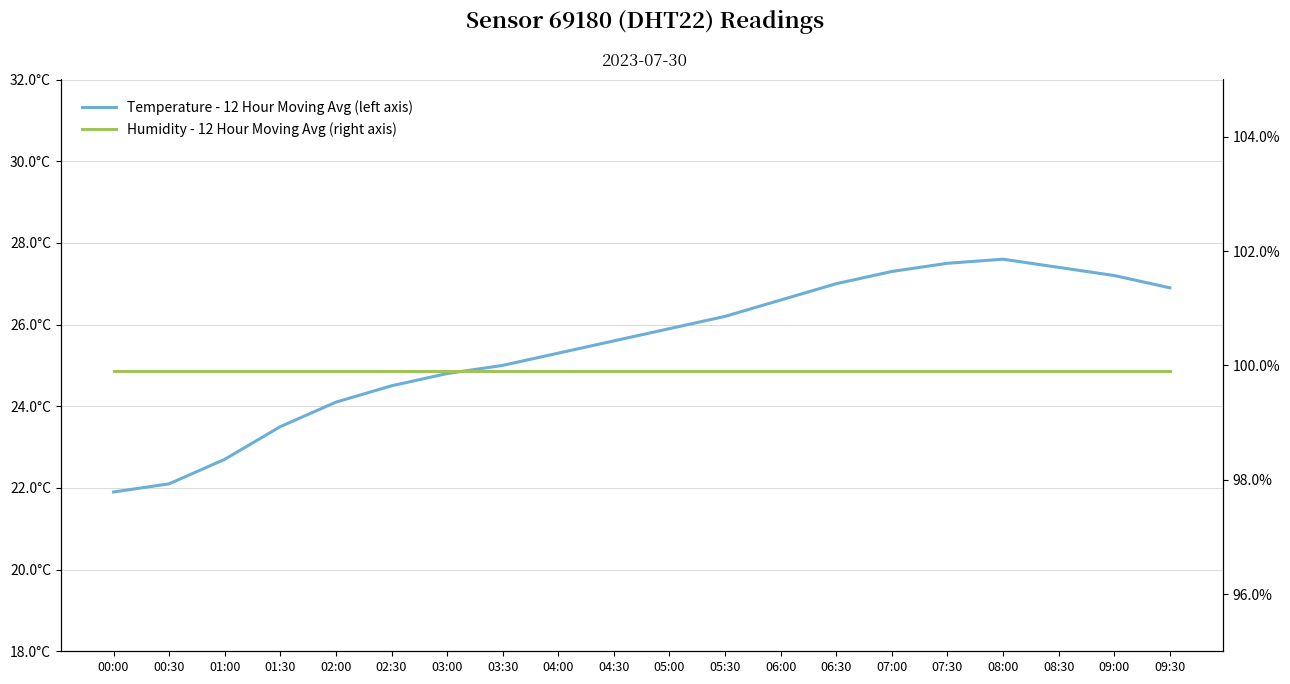

Which series has the widest spread of values?

Temperature - 12 Hour Moving Avg (left axis)